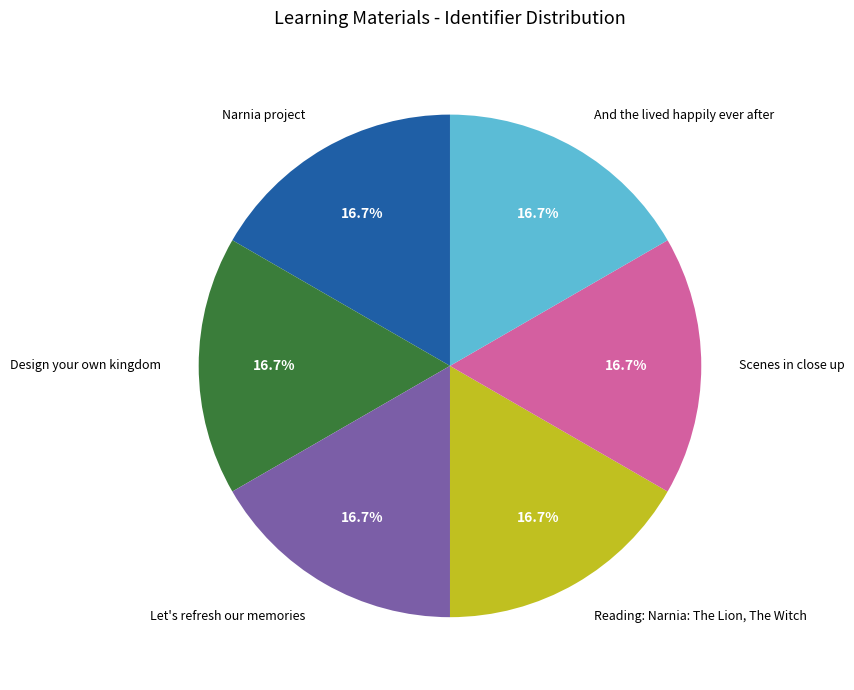

True or false: Scenes in close up accounts for 30% of the total.

False